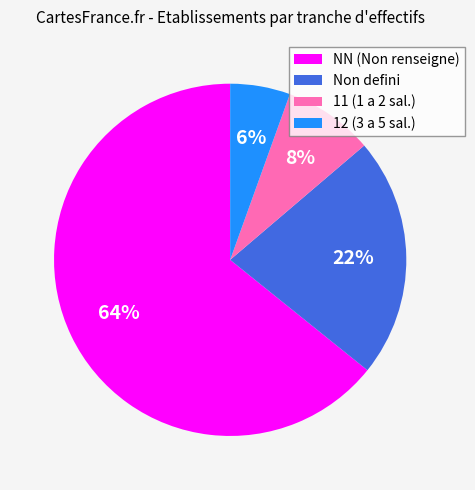

Is the sum of Non defini and 11 (1 a 2 sal.) greater than half?

No